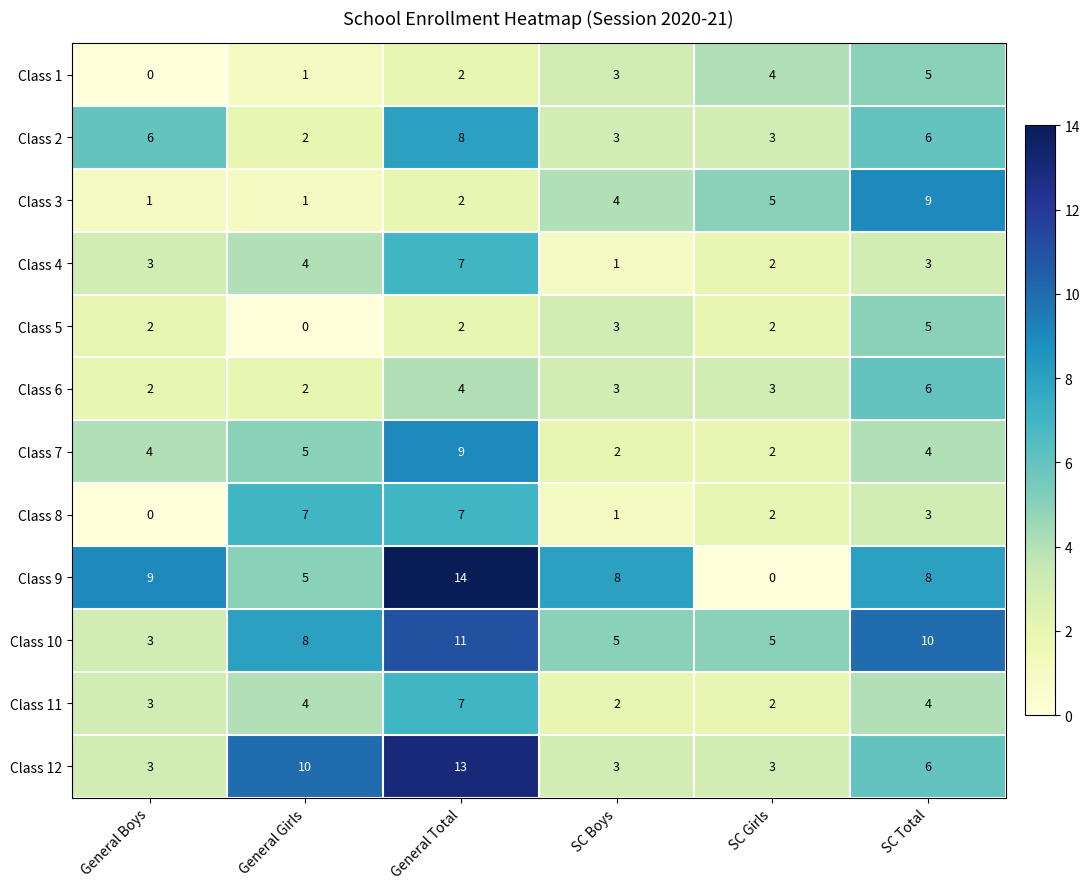

What value does the Class 5 series have at SC Boys?

3